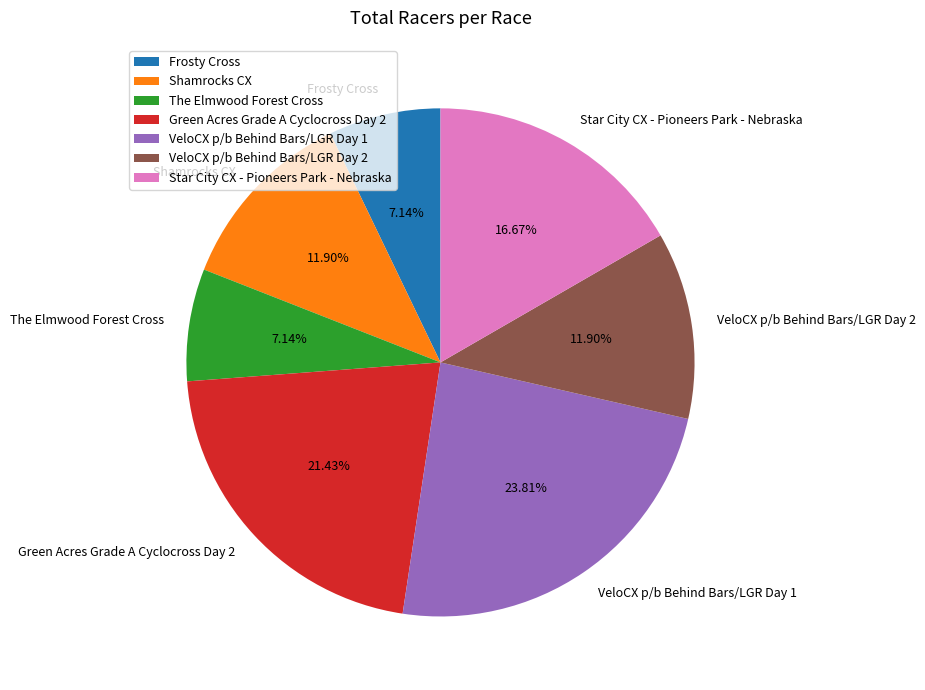

What portion of the pie excludes Shamrocks CX?

88.1%